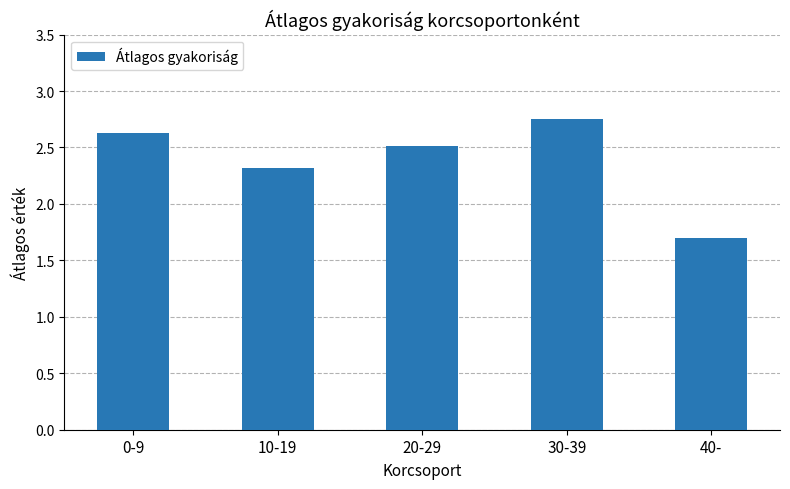

Rank the categories by value from lowest to highest.

40-, 10-19, 20-29, 0-9, 30-39